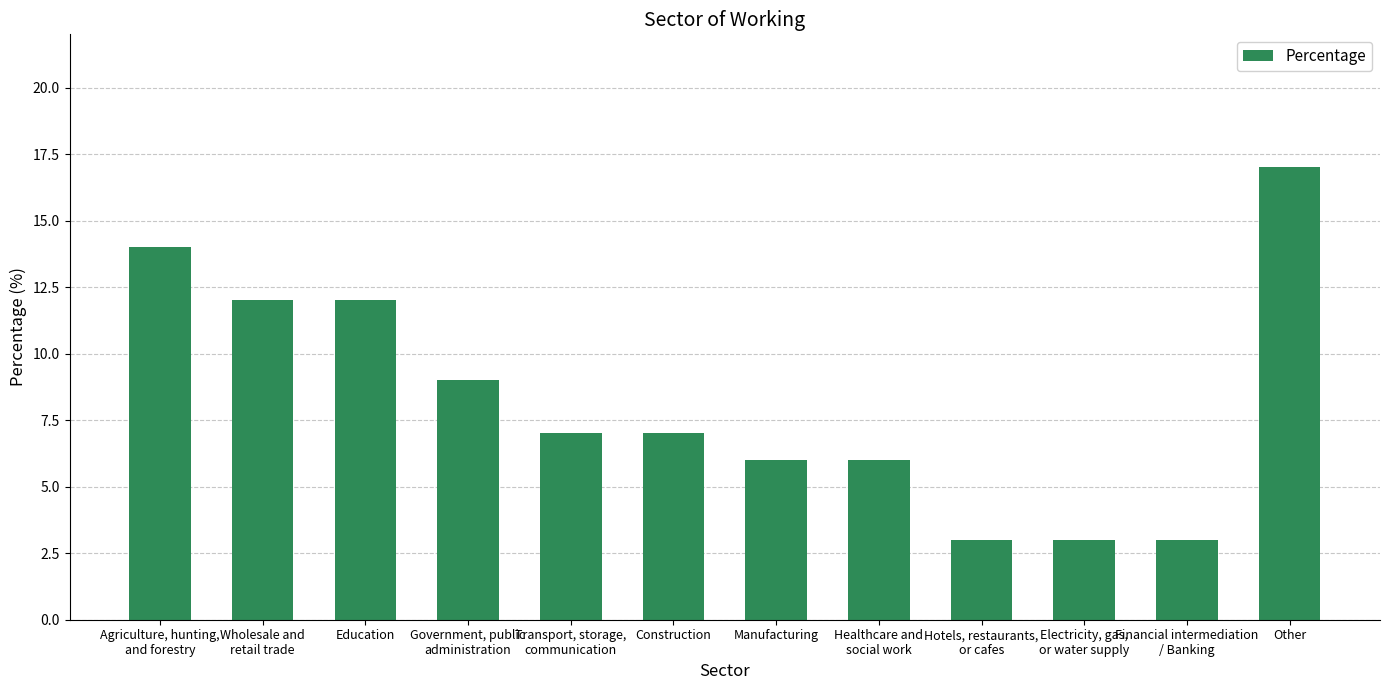

True or false: the data shows 3 at Financial intermediation
/ Banking.

True